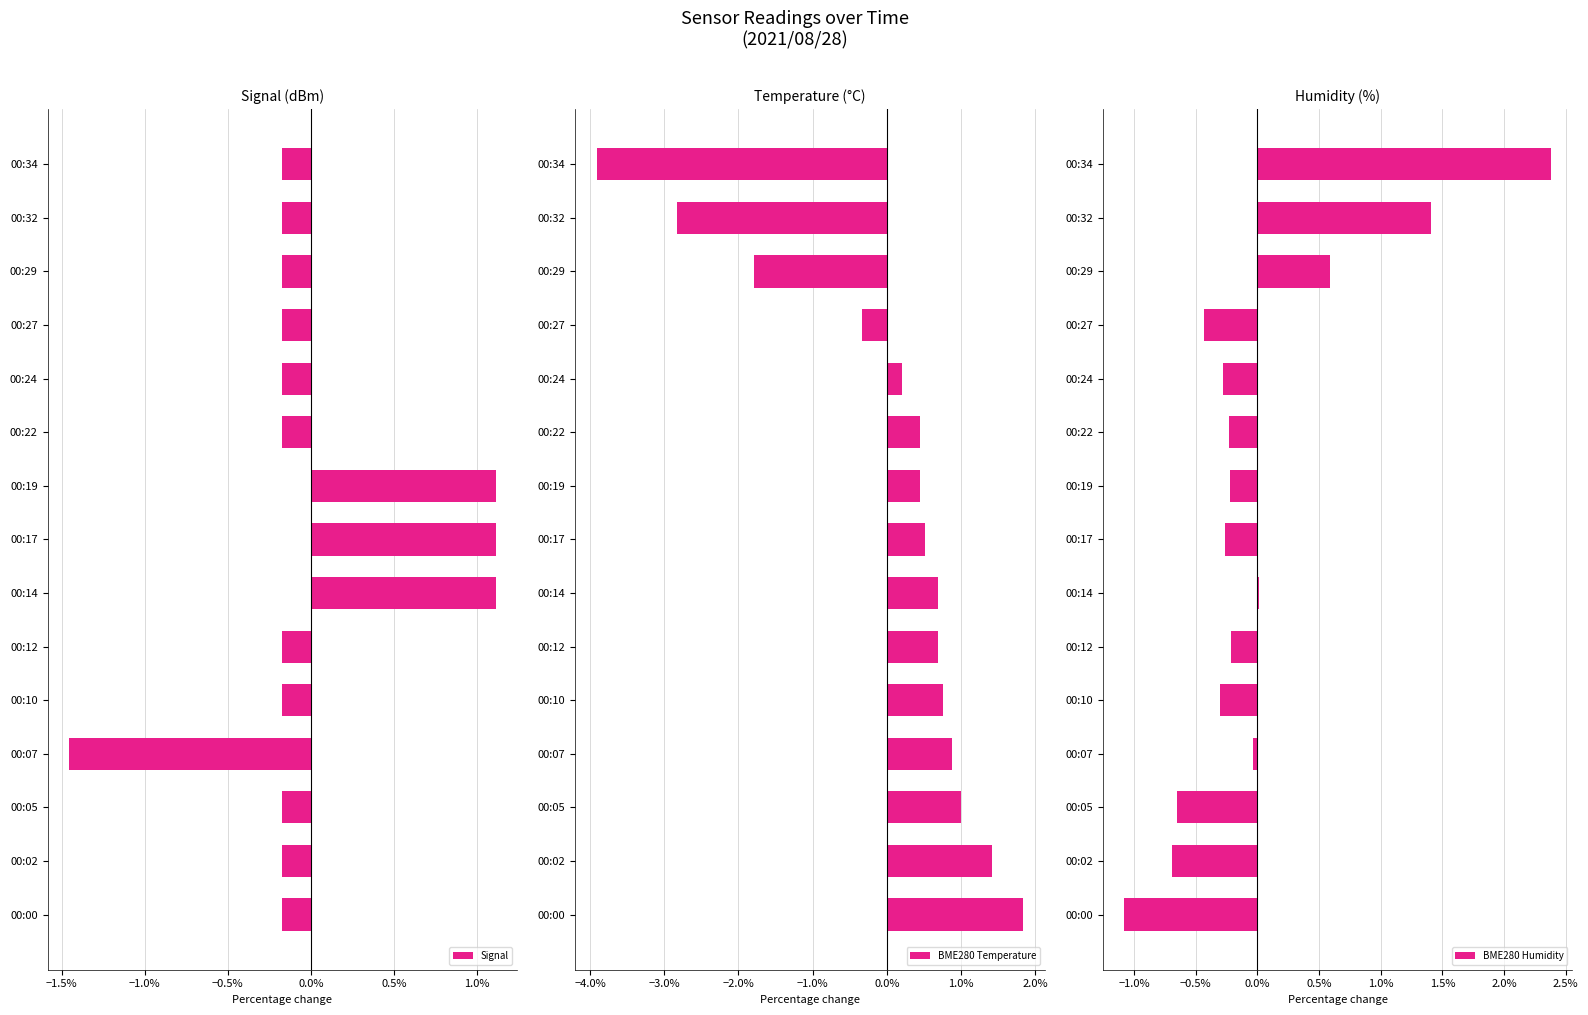

How many values in the Signal series exceed 0?

3